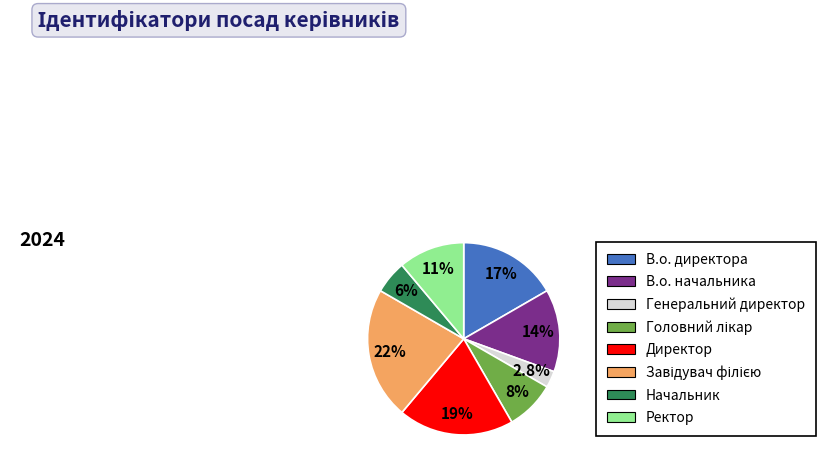

To the nearest percent, what is the difference between the largest and smallest slice percentages?

19%